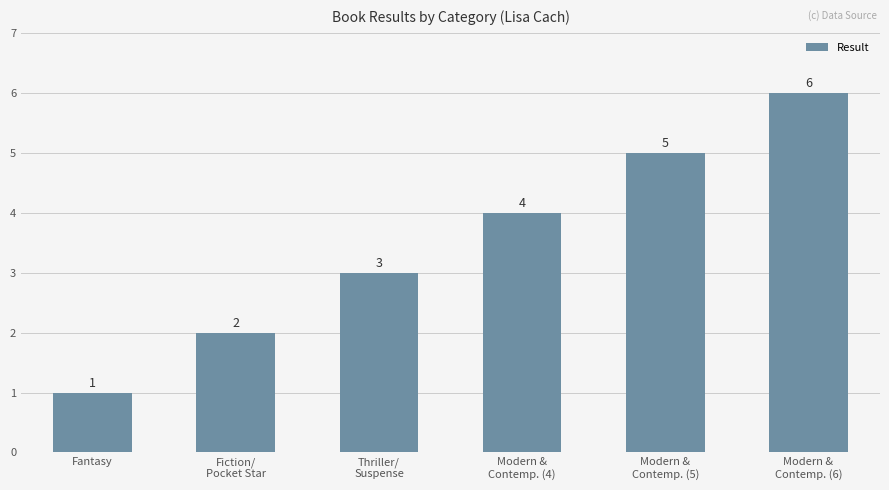

Which category has the lowest value across all series?

Fantasy